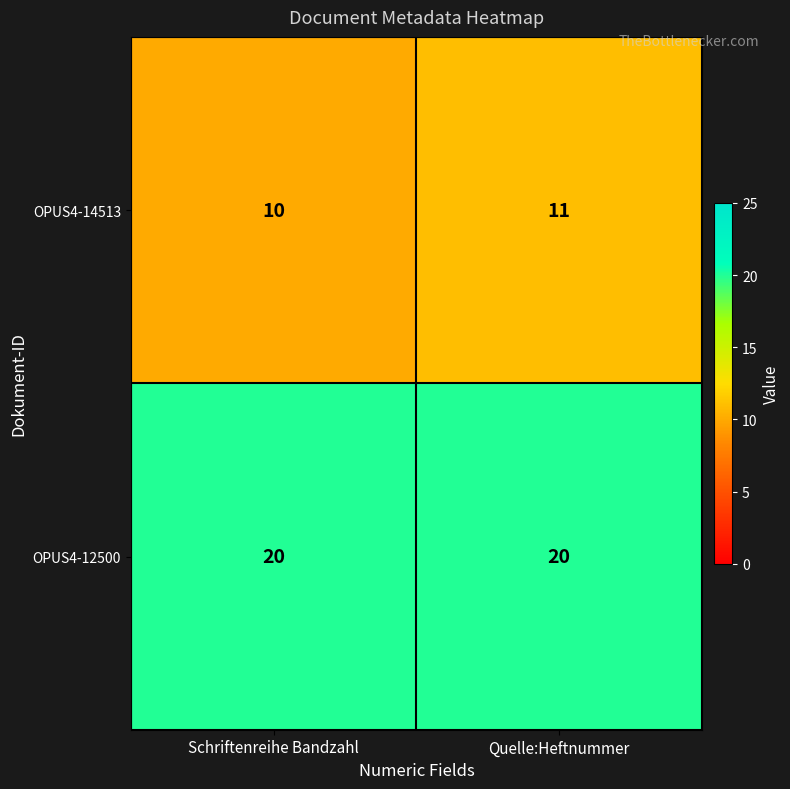

The OPUS4-12500 series shows 34 at Schriftenreihe Bandzahl. True or false?

False